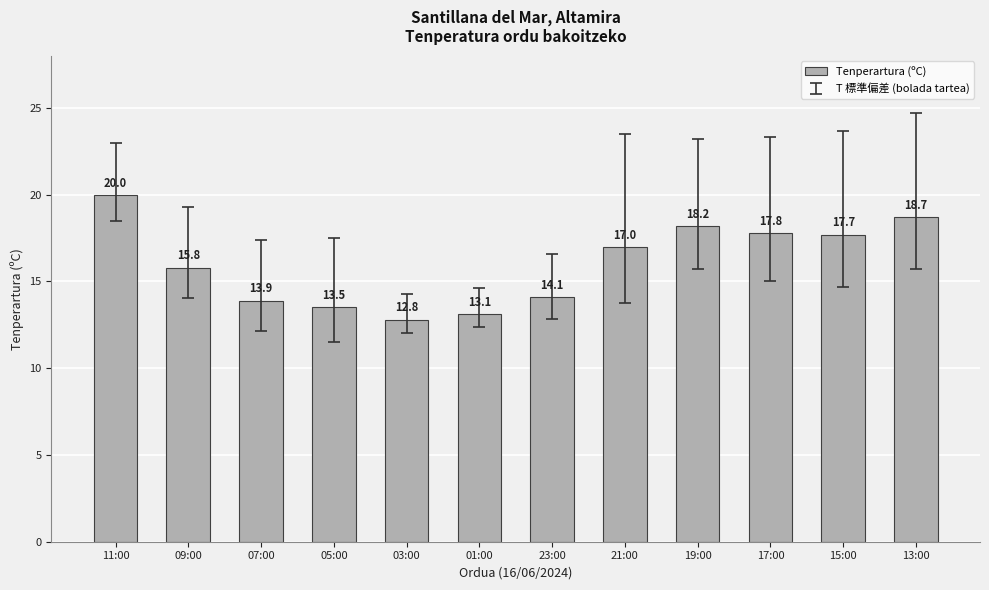

What is the difference between the values at 09:00 and 13:00?

2.9